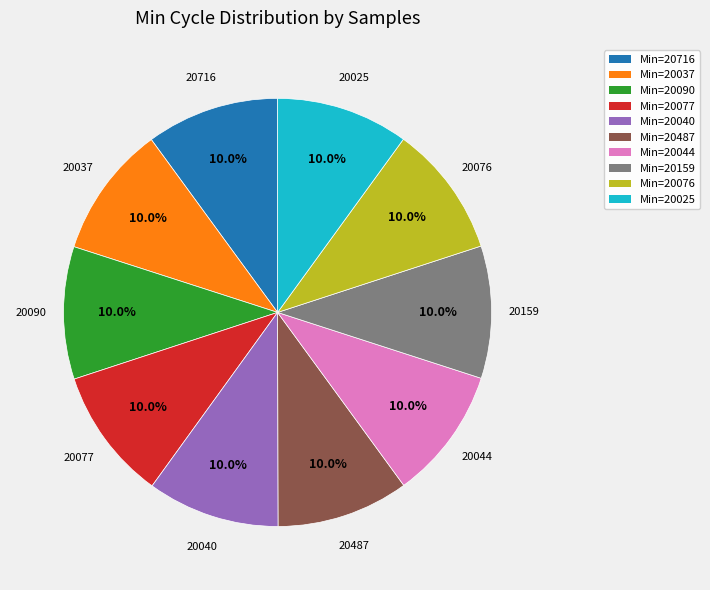

Is the sum of 20077 and 20090 greater than half?

No